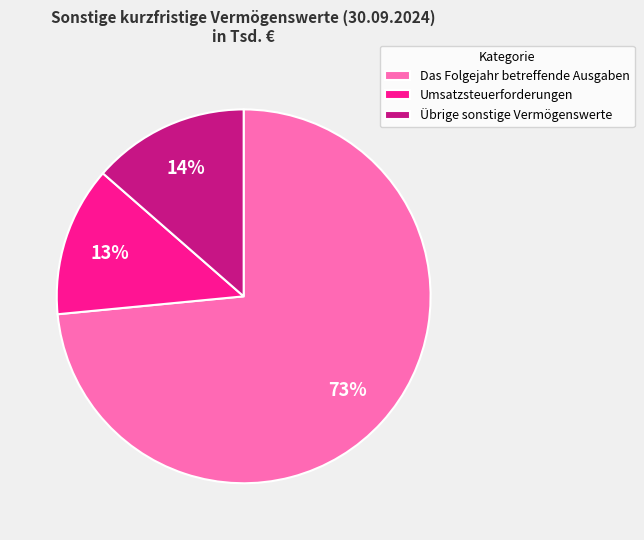

To the nearest percent, what is the average slice percentage?

33%